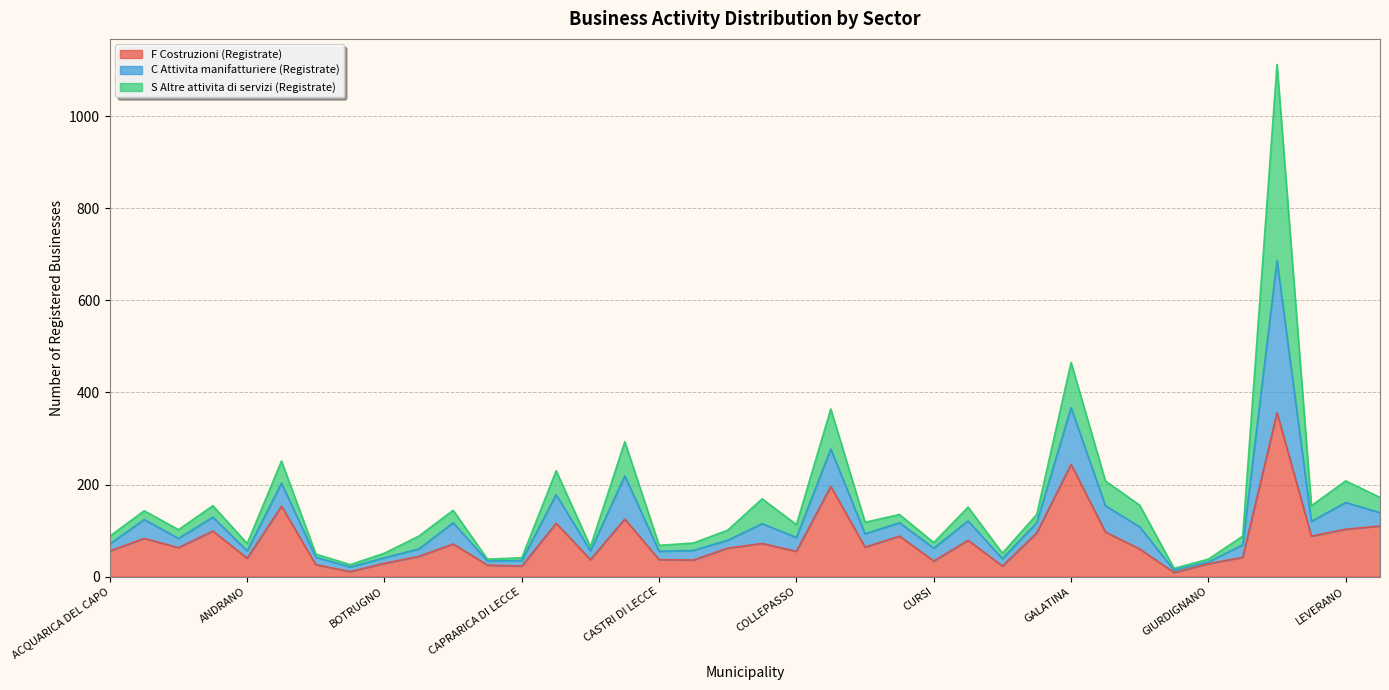

True or false: F Costruzioni (Registrate) and C Attivita manifatturiere (Registrate) intersect in this chart.

False